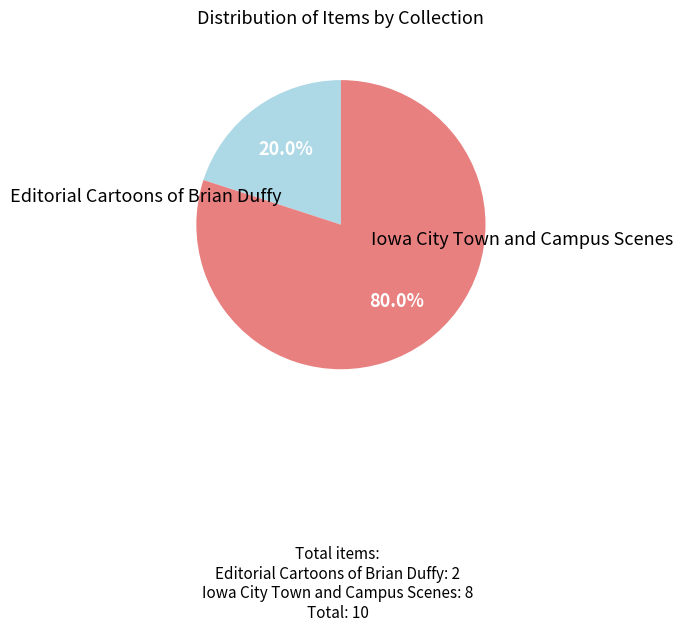

Does any single category account for the majority?

Yes